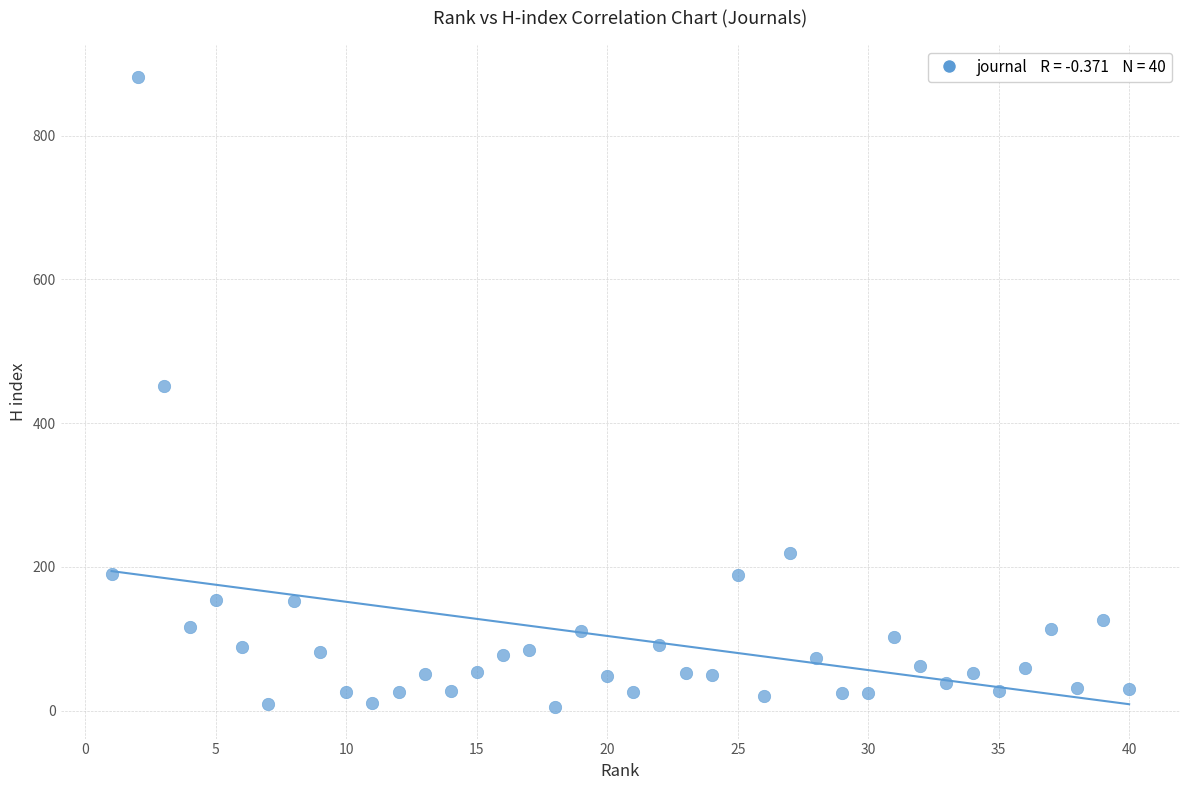

What is the range of Y values (max minus min)?

877